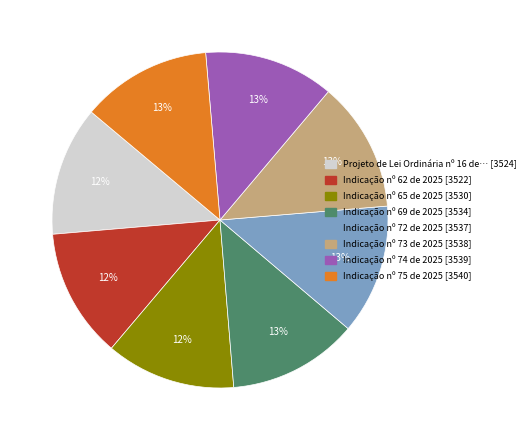

The Indicação nº 74 de 2025 [3539] slice represents 13% of the pie. True or false?

True